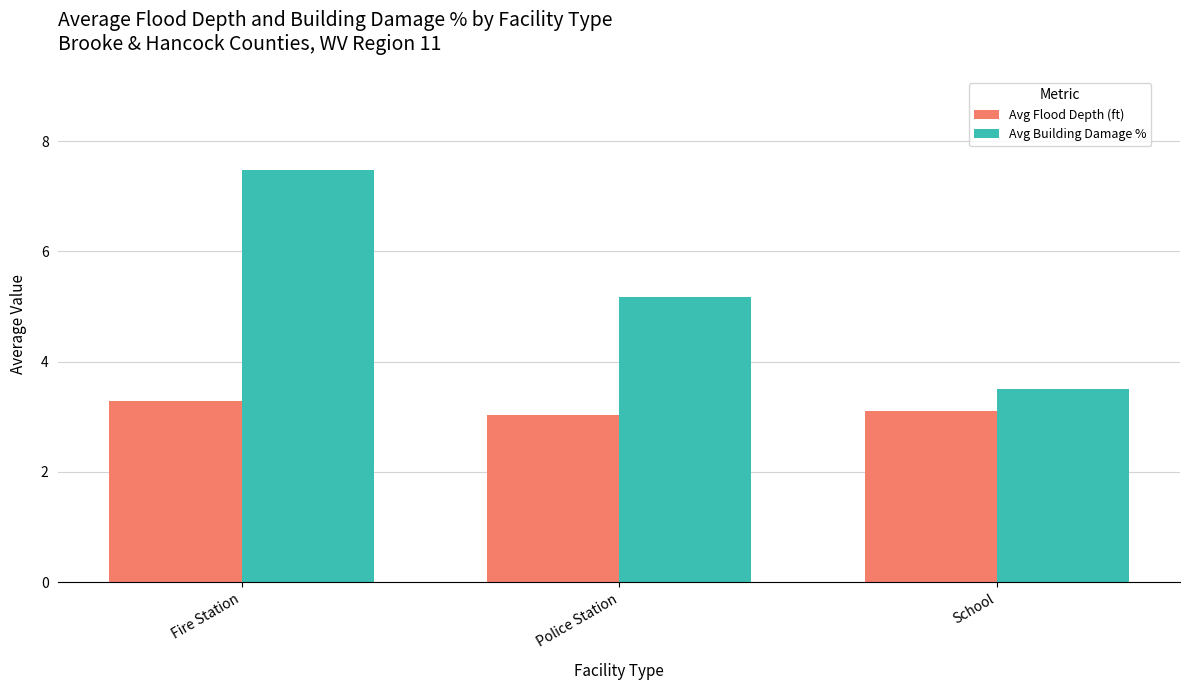

The Avg Flood Depth (ft) series shows 3.0 at Police Station. True or false?

True